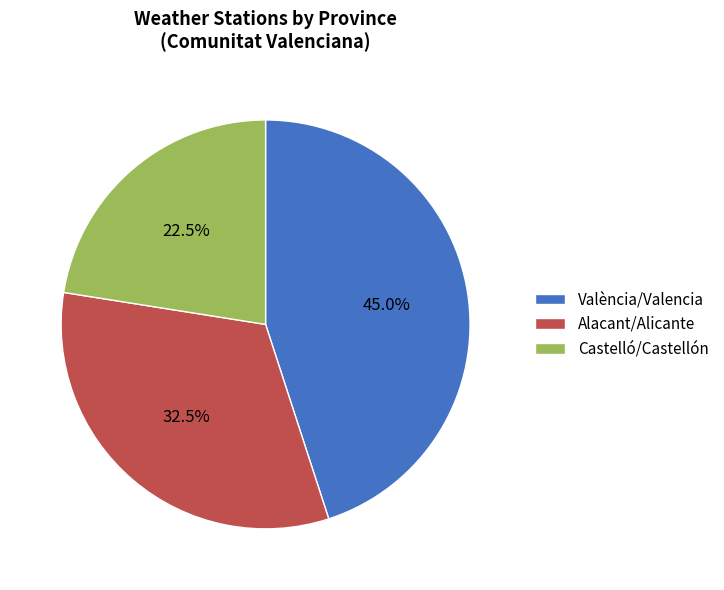

Which category has the biggest portion of the pie?

València/Valencia